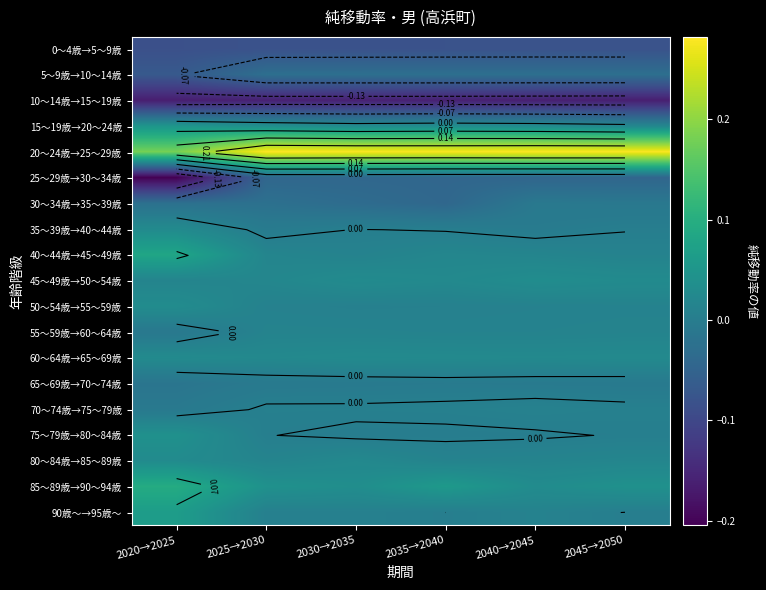

Which series has the largest total across all categories?

20～24歳→25～29歳